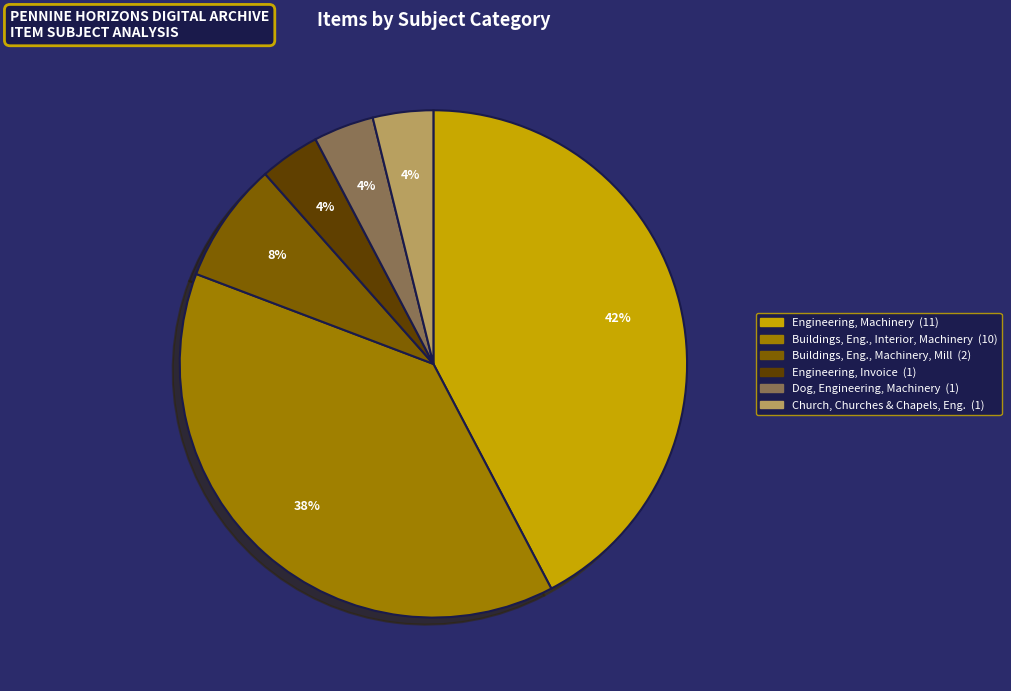

To the nearest percent, what is the average slice percentage?

17%